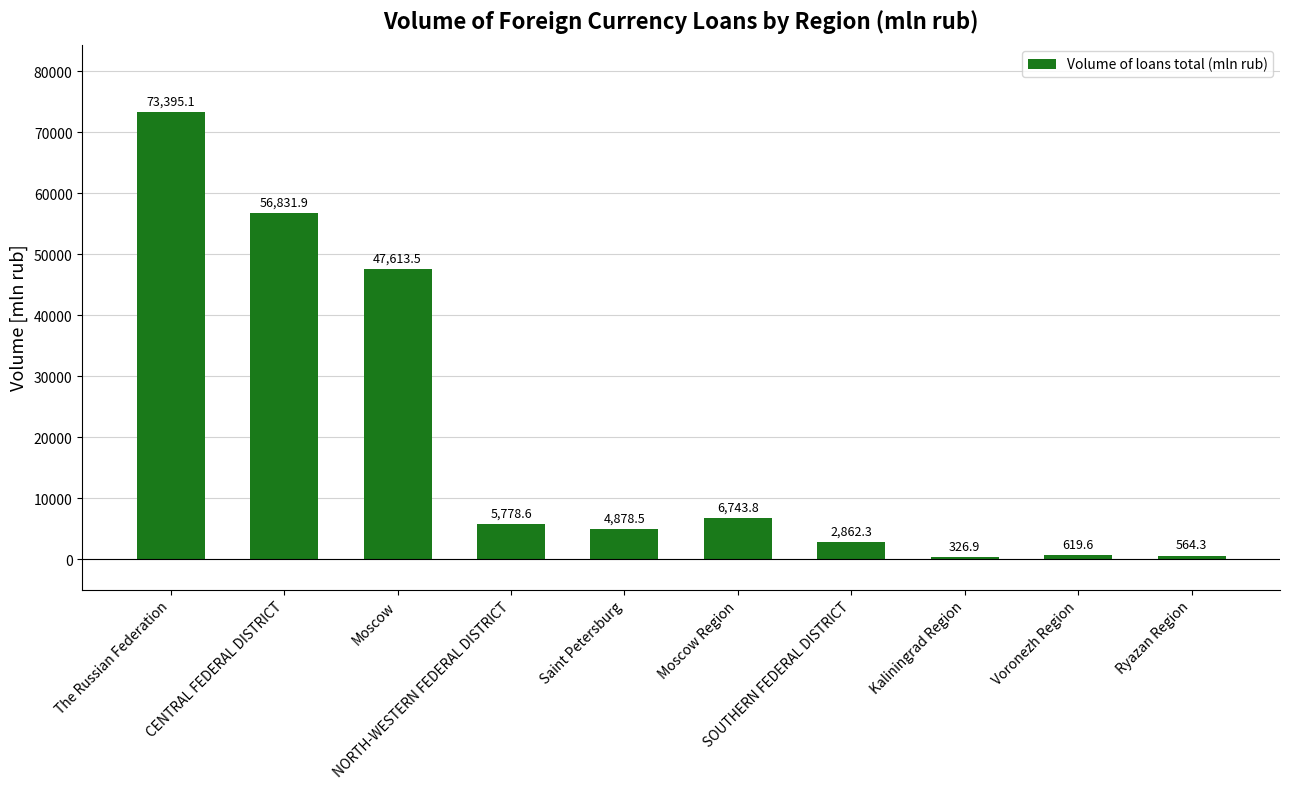

What is the difference between the second highest and second lowest values?

56267.6